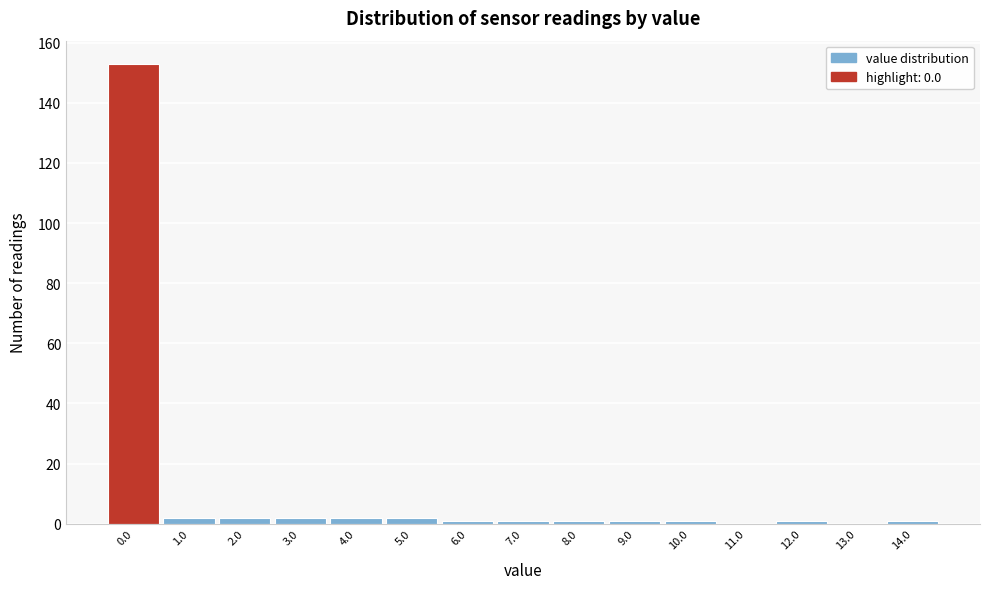

Reading left to right, extract all data points from this chart.

0.0=153	1.0=2	2.0=2	3.0=2	4.0=2	5.0=2	6.0=1	7.0=1	8.0=1	9.0=1	10.0=1	11.0=0	12.0=1	13.0=0	14.0=1